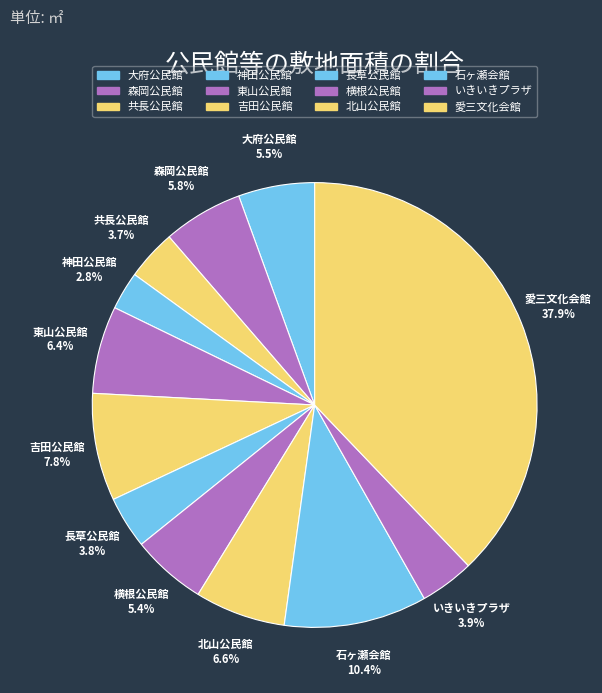

Count the number of slices in the pie.

12